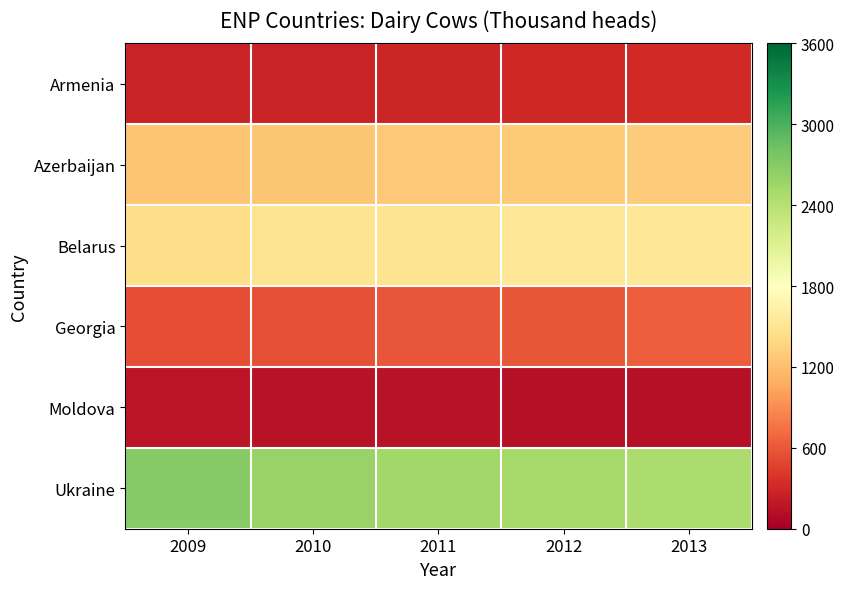

Between 2012 and 2013, which series saw the biggest shift?

Ukraine